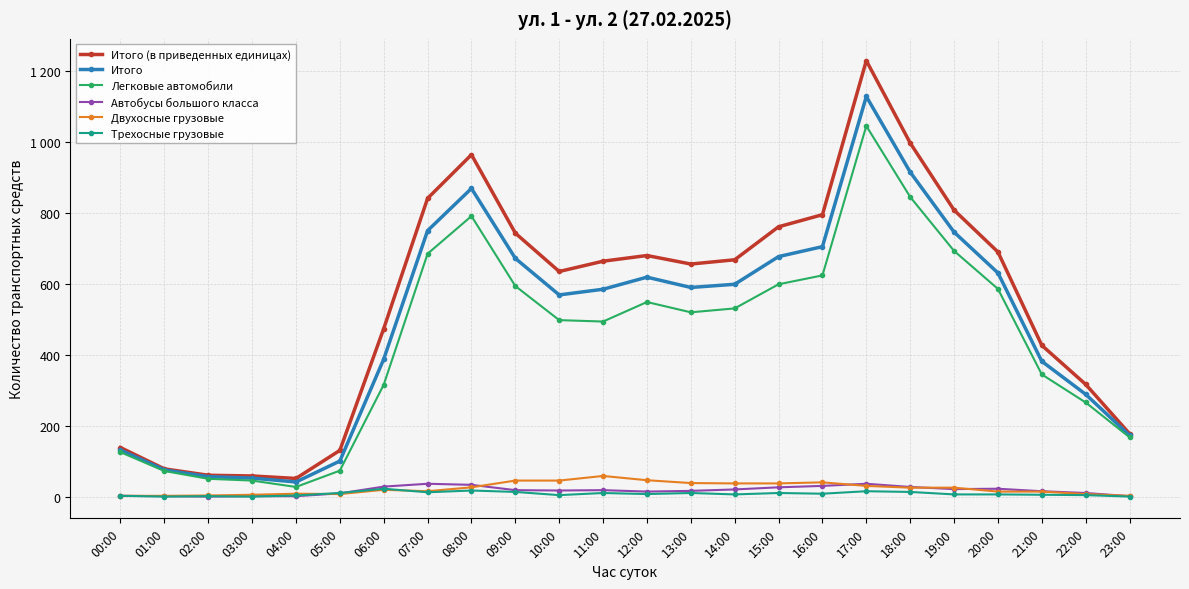

Is the value of Итого (в приведенных единицах) at 15:00 greater than the value of Автобусы большого класса at 12:00?

Yes